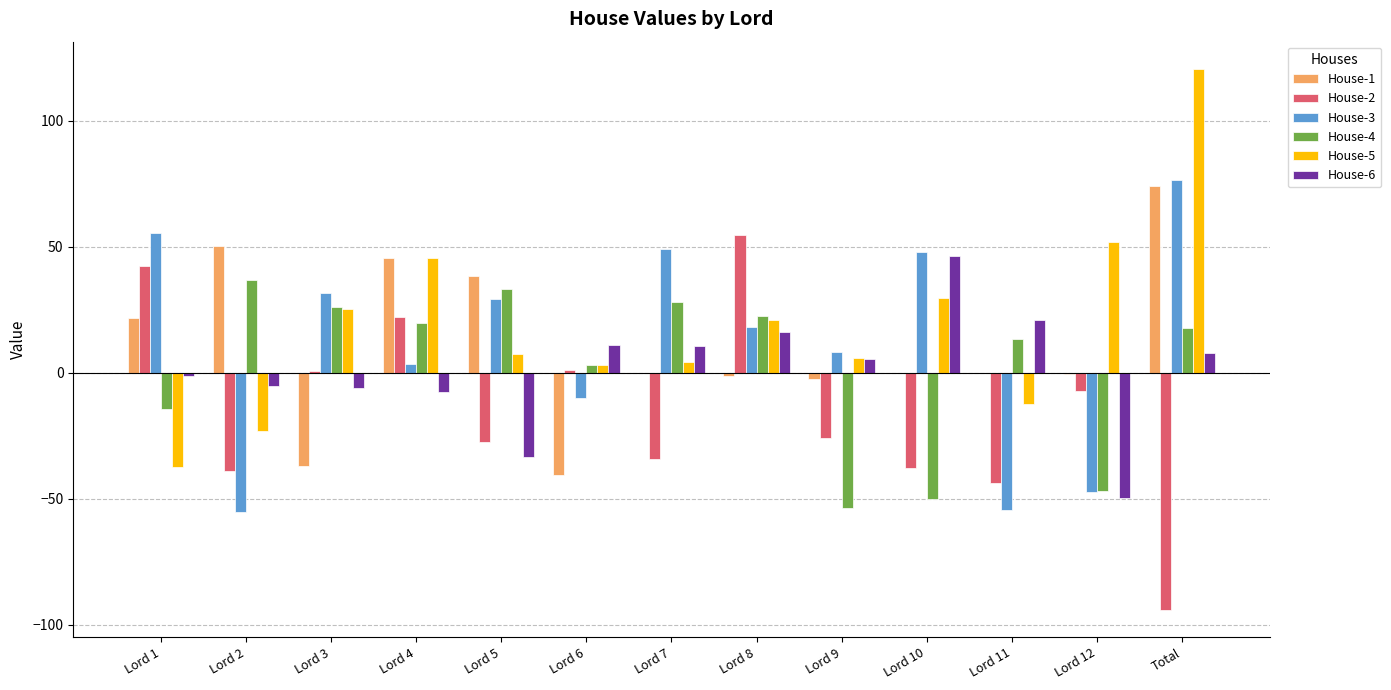

The value of House-5 at Lord 4 is 45.4. True or false?

True